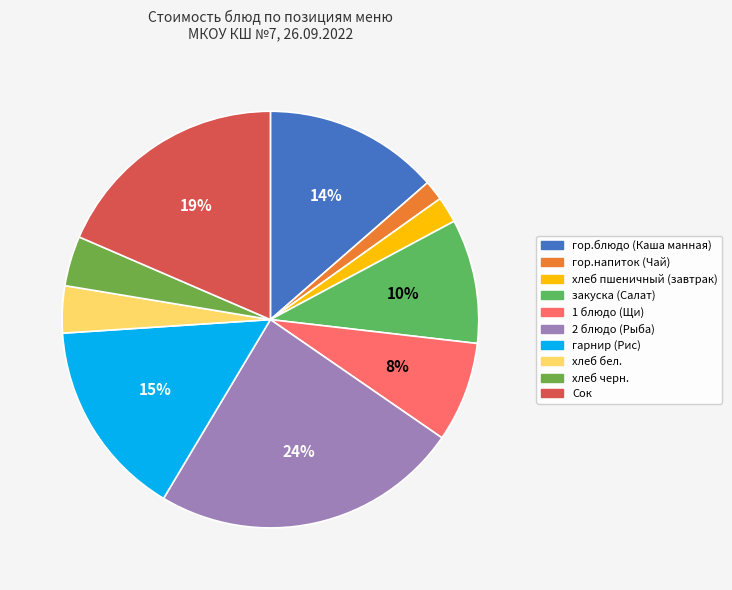

To the nearest percent, what percentage of the pie is гор.напиток (Чай)?

2%